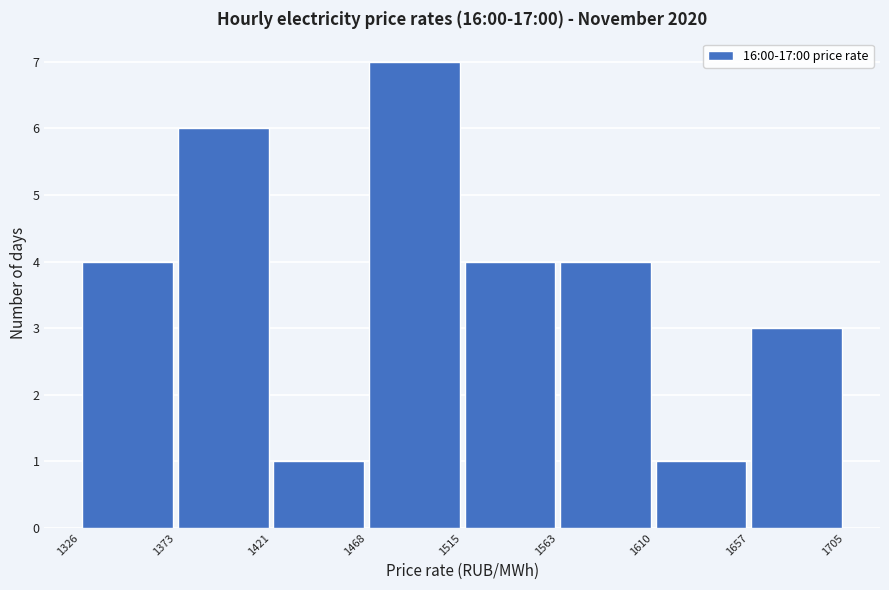

How tall is the bar that spans 1421 to 1468 on the x-axis? The values are not printed on the chart, so give them approximately, as read against the axis.

1